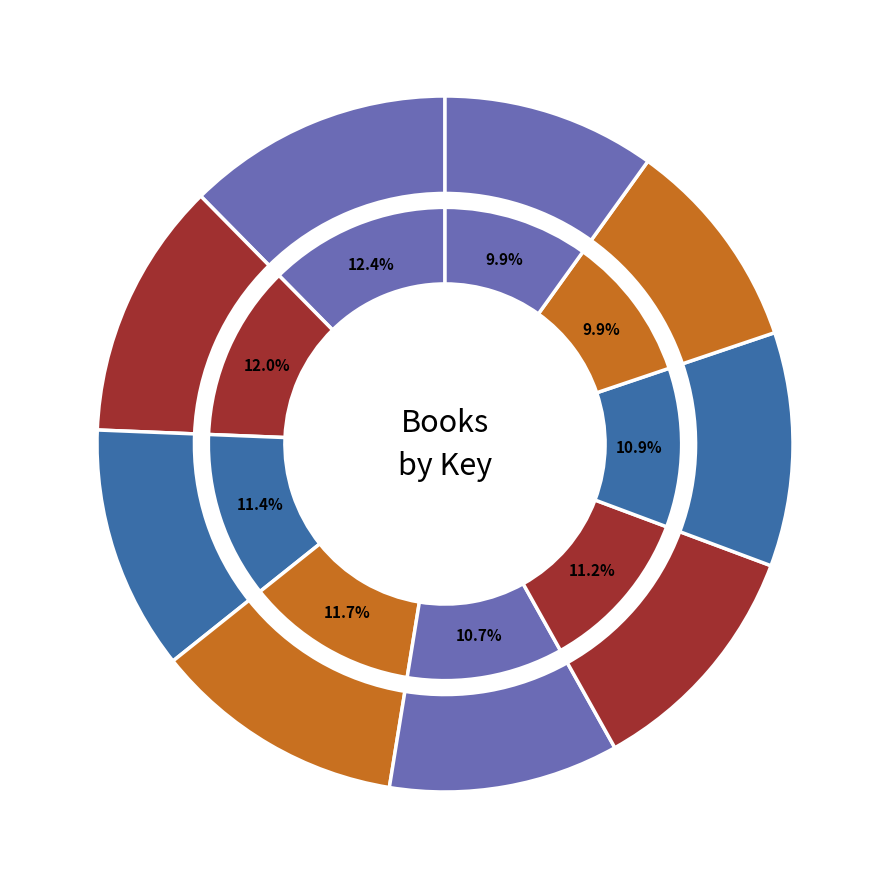

To the nearest percent, what is the average slice percentage?

11%